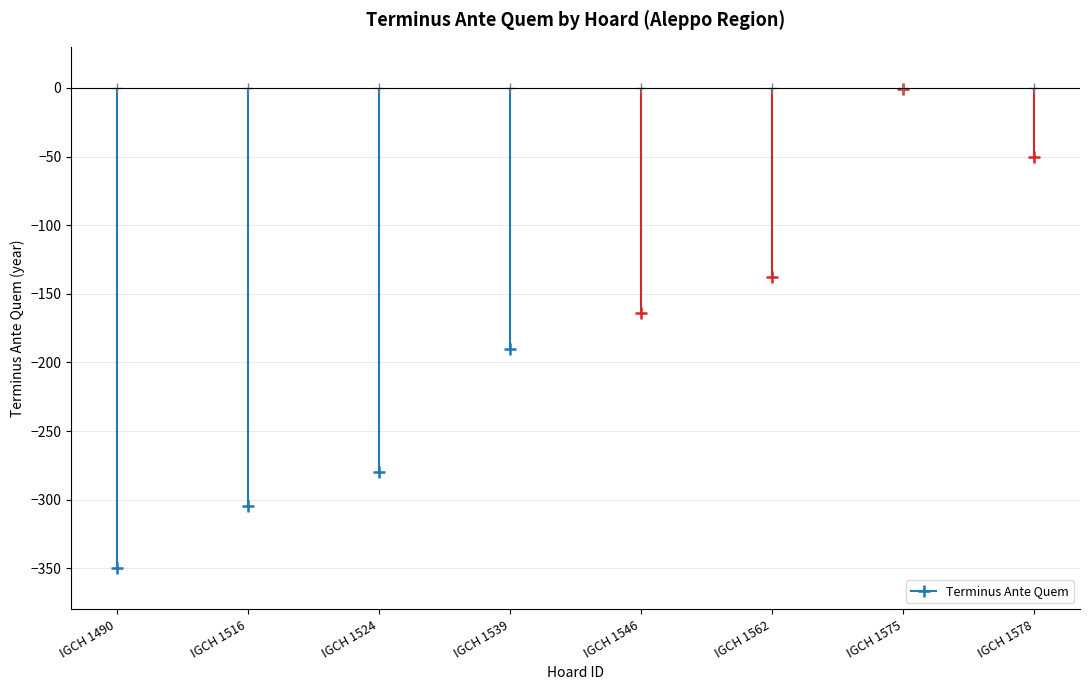

What is the maximum value shown in the chart?

-1